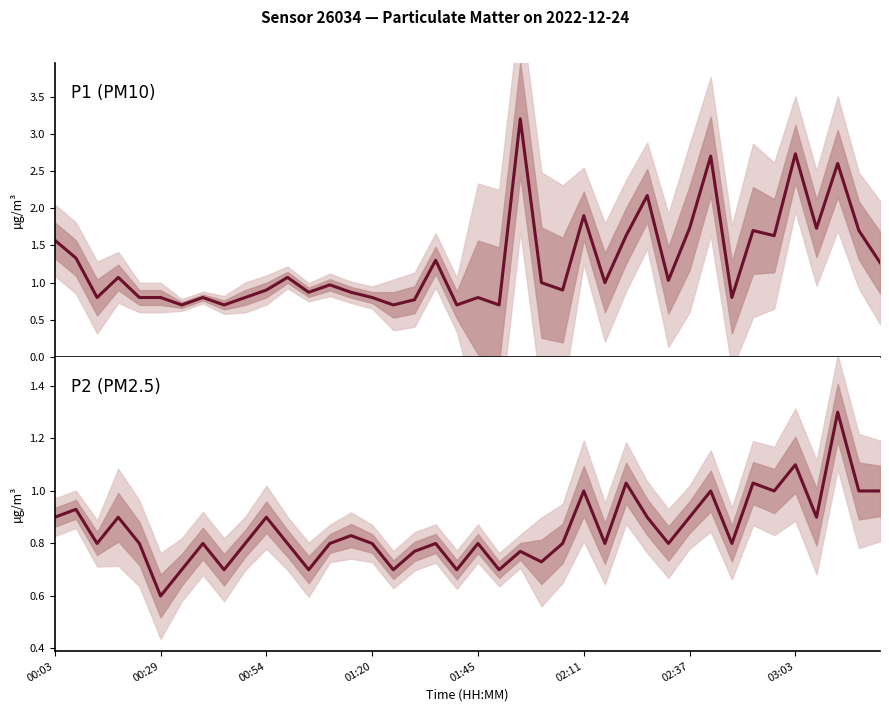

Reading right to left, transcribe all the data shown in this chart.

P1 (PM10): 1.3	1.7	2.6	1.7	2.7	1.6	1.7	0.8	2.7	1.7	1.0	2.2	1.6	1.0	1.9	0.9	1.0	3.2	0.7	0.8	0.7	1.3	0.8	0.7	0.8	0.9	1.0	0.9	1.1	0.9	0.8	0.7	0.8	0.7	0.8	0.8	1.1	0.8	1.3	1.6
P2 (PM2.5): 1.0	1.0	1.3	0.9	1.1	1.0	1.0	0.8	1.0	0.9	0.8	0.9	1.0	0.8	1.0	0.8	0.7	0.8	0.7	0.8	0.7	0.8	0.8	0.7	0.8	0.8	0.8	0.7	0.8	0.9	0.8	0.7	0.8	0.7	0.6	0.8	0.9	0.8	0.9	0.9